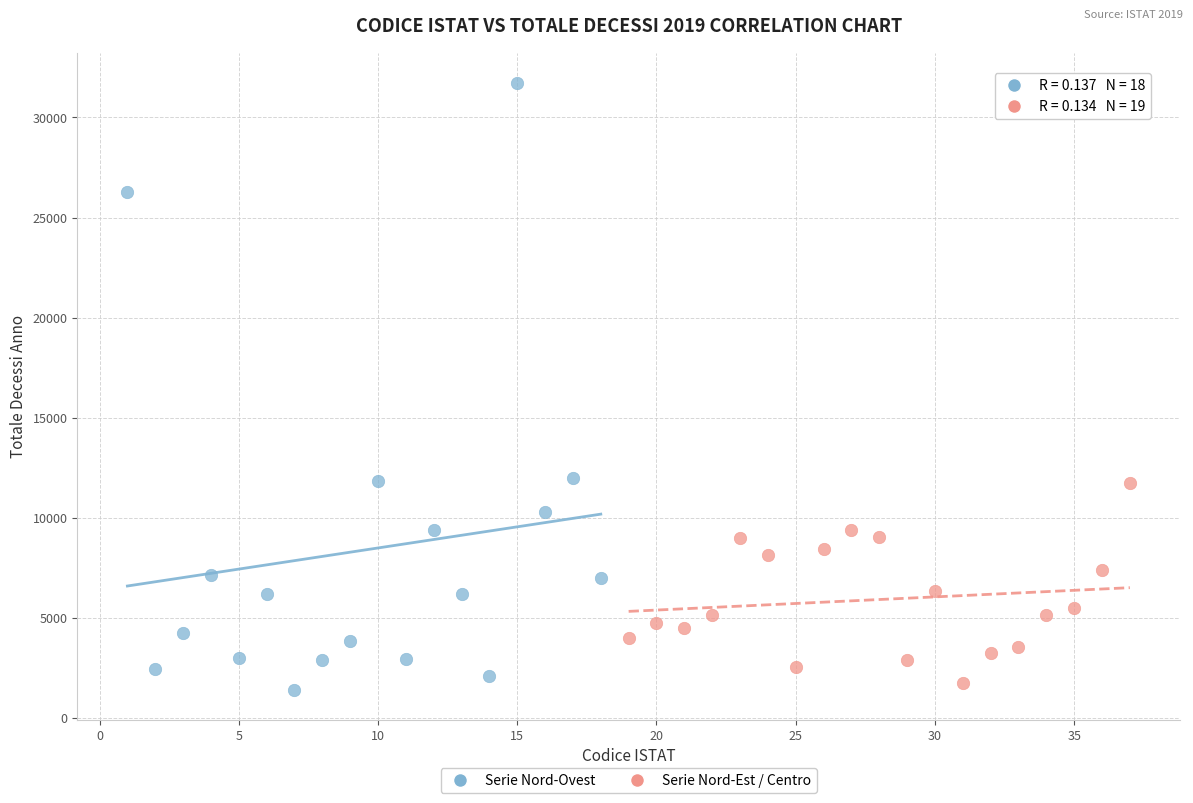

What are all the series names shown in the legend?

Serie Nord-Ovest, Serie Nord-Est / Centro